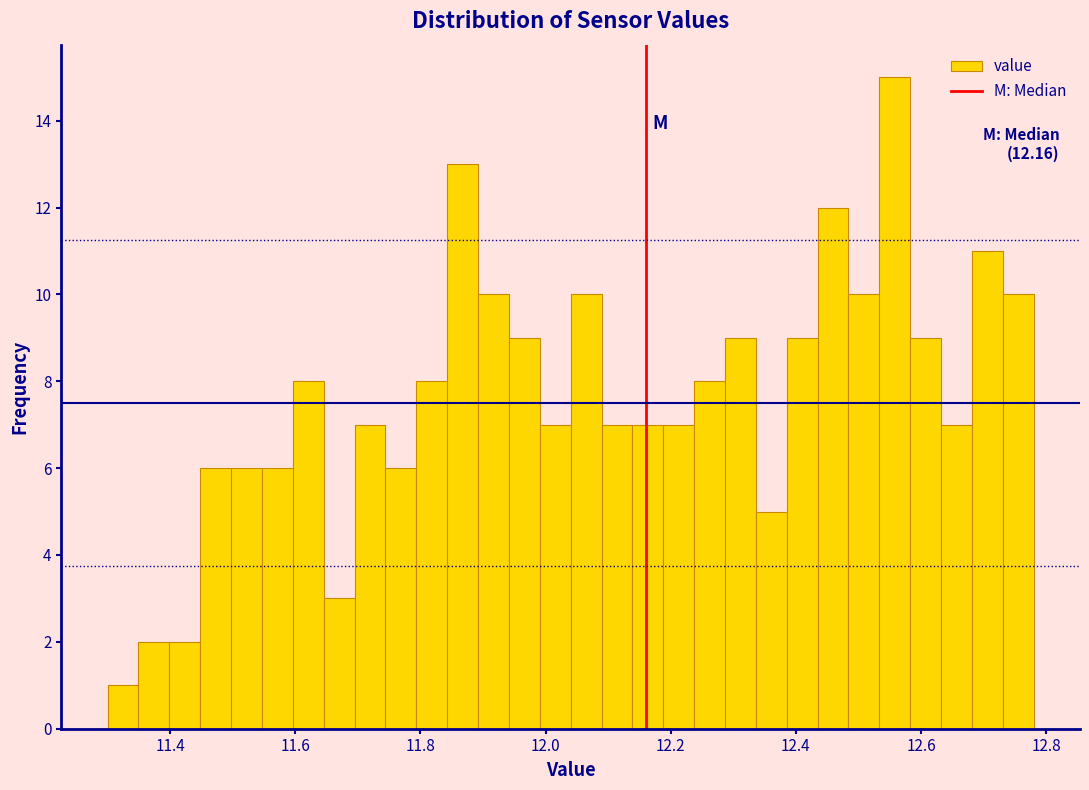

Around what value on the x-axis is the tallest bar? Give the approximate position of its centre, as read against the axis.

12.56